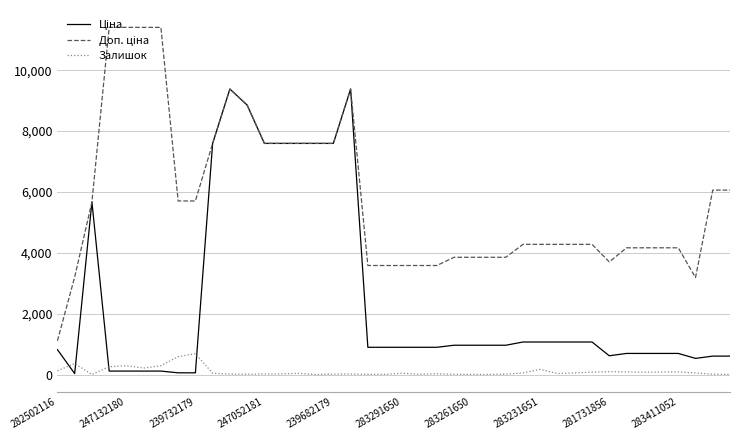

What is the maximum value for Залишок?

686.0